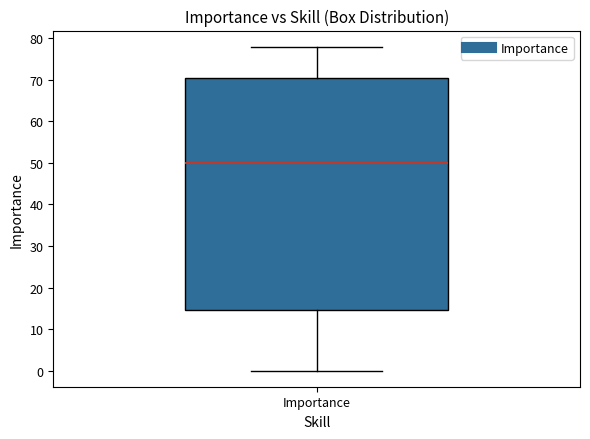

Read this box plot against the y-axis: the position of the median line, the range covered by the box, and the ends of both whiskers. The values are not printed on the chart, so give them approximately, as read against the axis.

median 50, box 15 to 71, whiskers 0 to 78